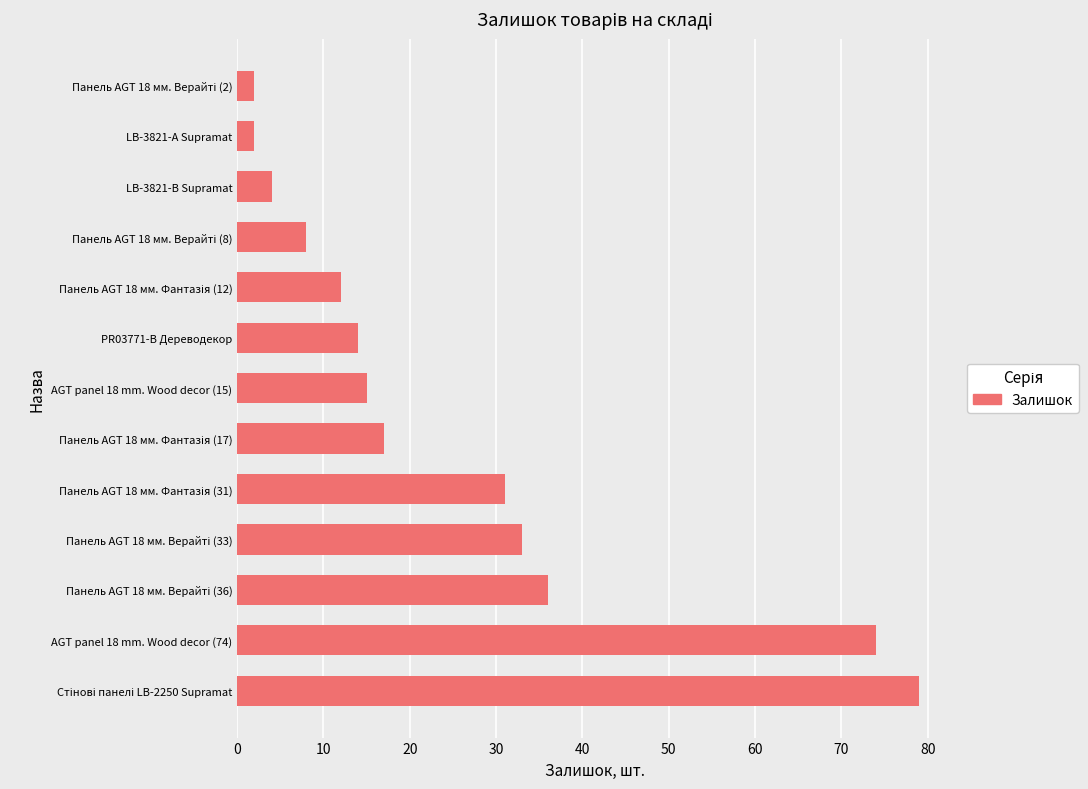

What is the average value?

25